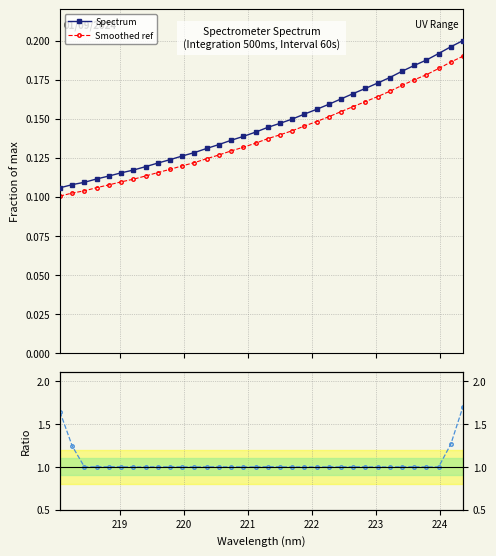

Count the Spectrum values in the range 0 to 1.

34